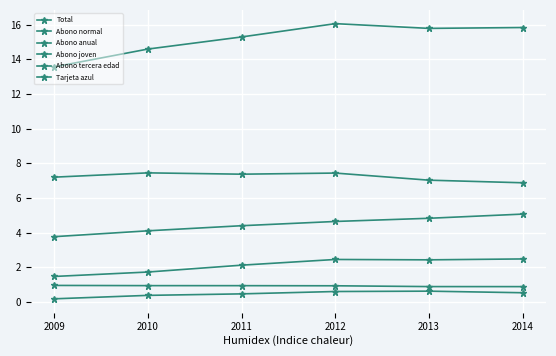

How many lines are shown in the chart?

6